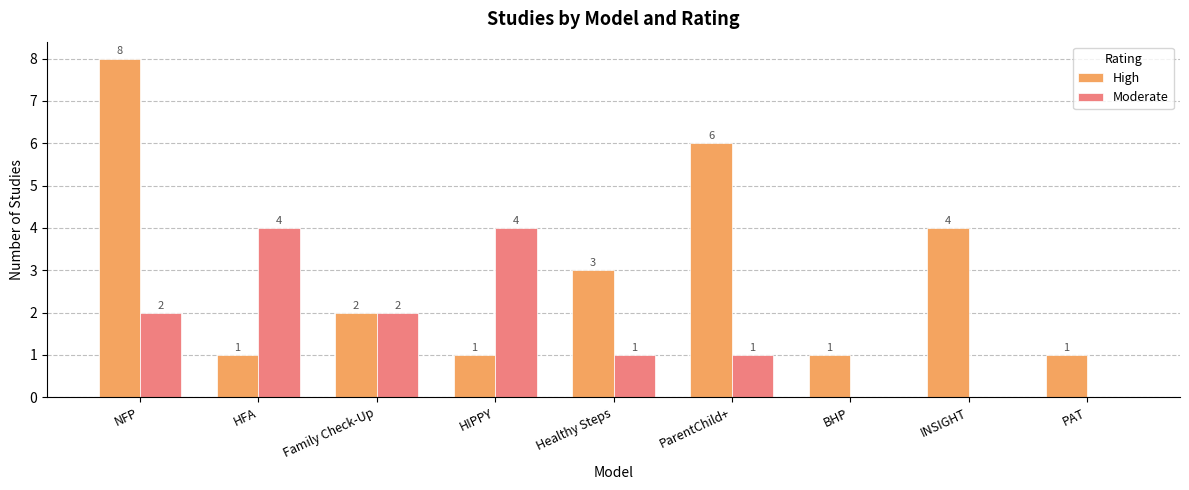

Is it true that Moderate equals 2 at ParentChild+?

False